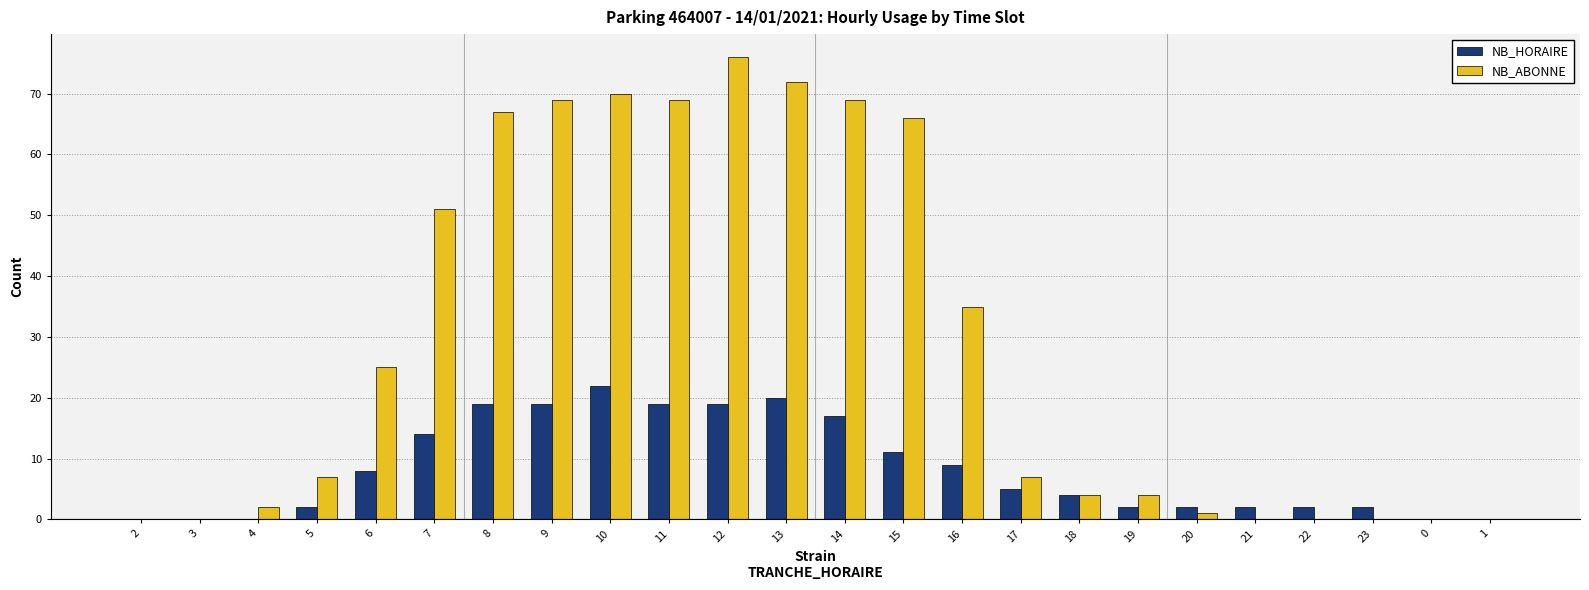

Is the value of NB_ABONNE at 20 greater than the value of NB_HORAIRE at 23?

No